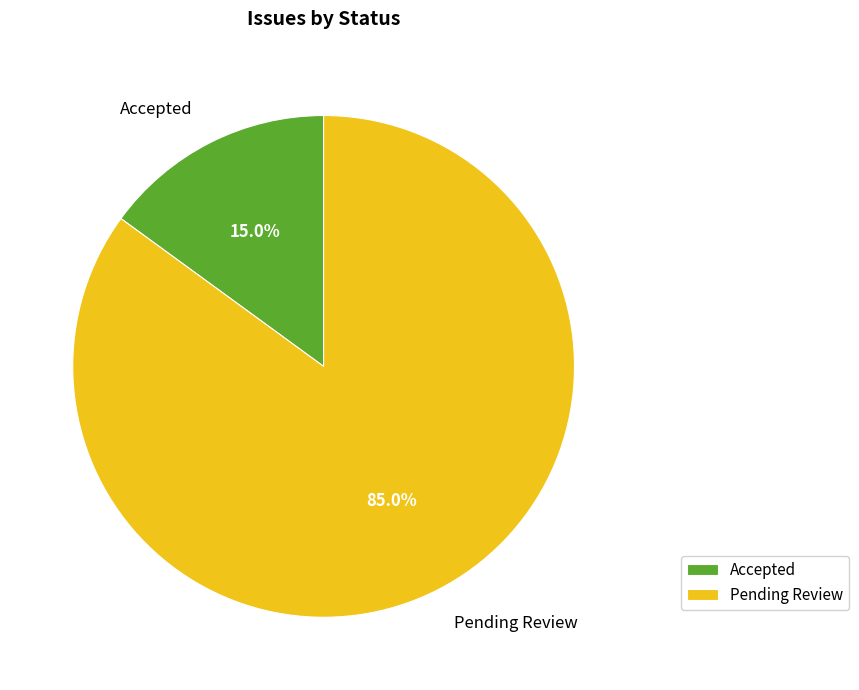

To the nearest percent, what percentage of the pie is Accepted?

15%